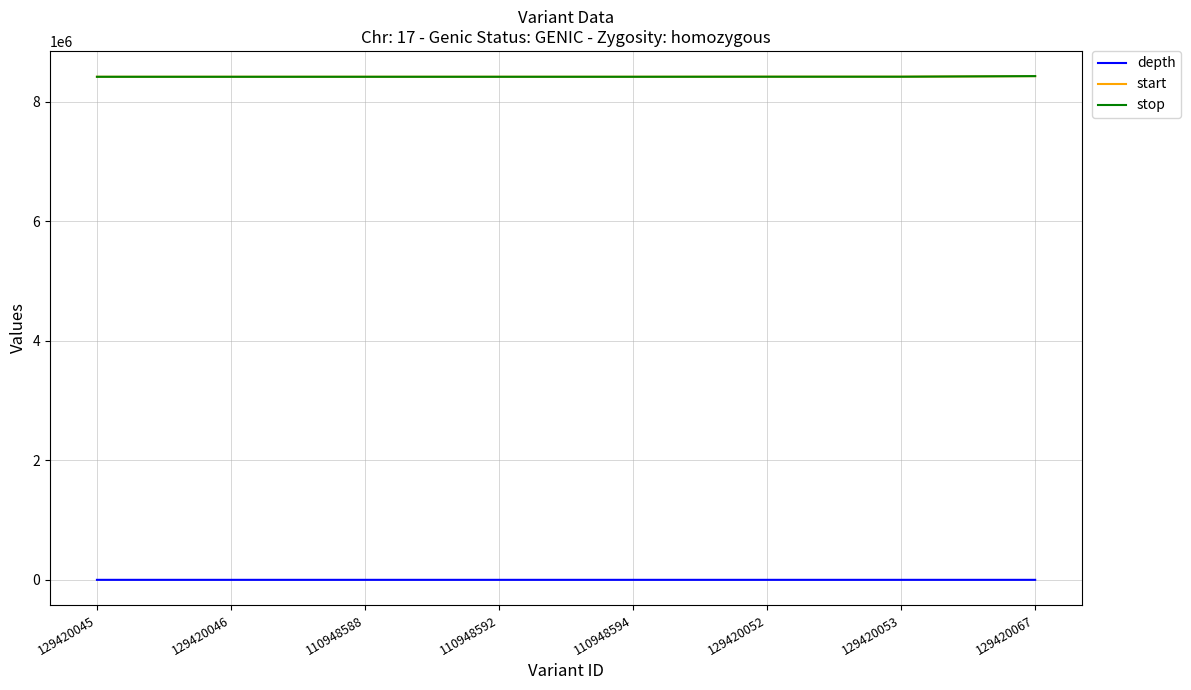

True or false: start and depth cross at least once.

False